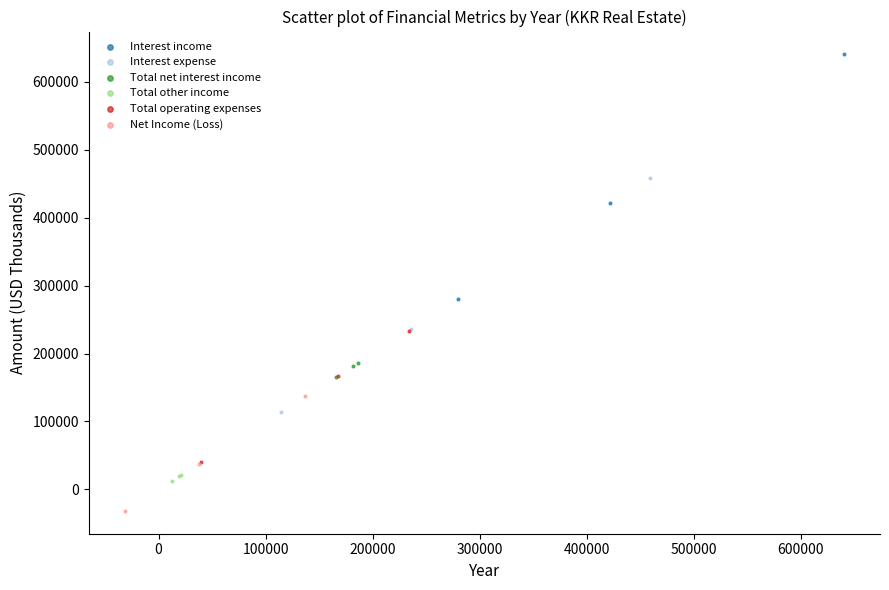

What are all the series names shown in the legend?

Interest income, Interest expense, Total net interest income, Total other income, Total operating expenses, Net Income (Loss)